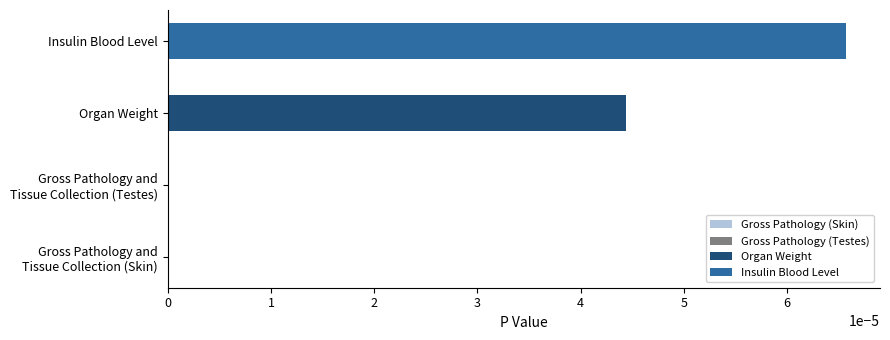

Which label corresponds to the largest value in the chart?

Insulin Blood Level